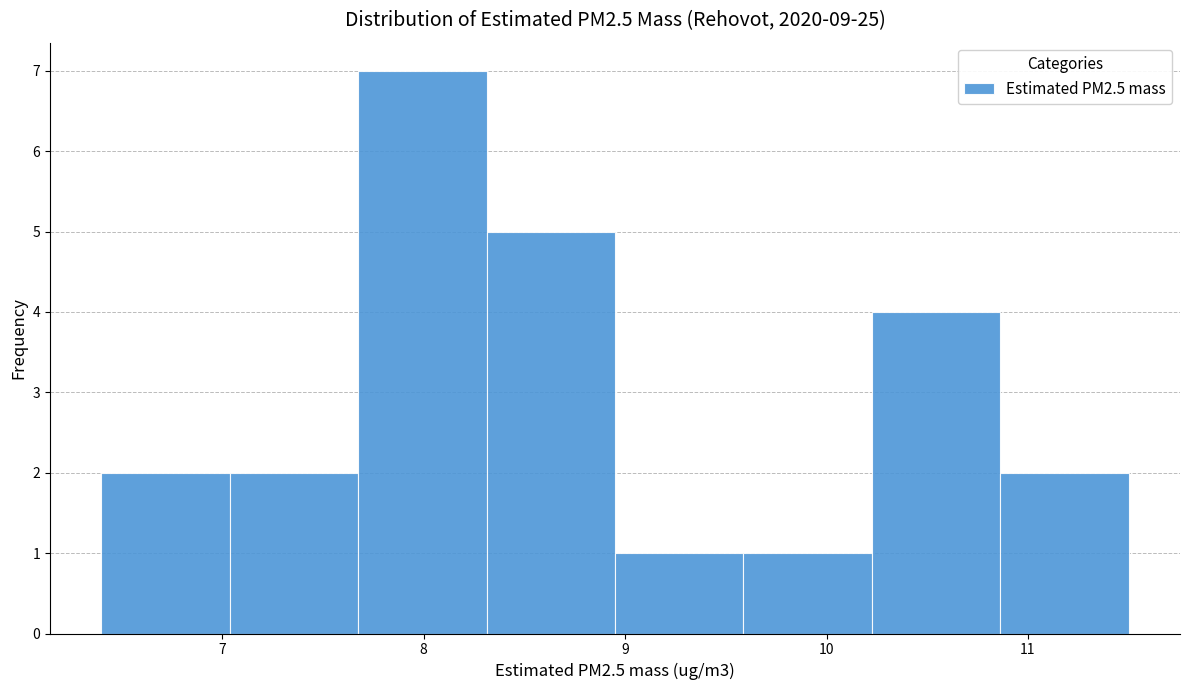

Reading left to right, list every bar in this chart as the range it spans on the x-axis followed by its height. Neither the bar edges nor the heights are printed on the chart, so give them approximately, as read against the axes.

6.4 to 7.0: 2
7.0 to 7.7: 2
7.7 to 8.3: 7
8.3 to 9.0: 5
9.0 to 9.6: 1
9.6 to 10.2: 1
10.2 to 10.9: 4
10.9 to 11.5: 2